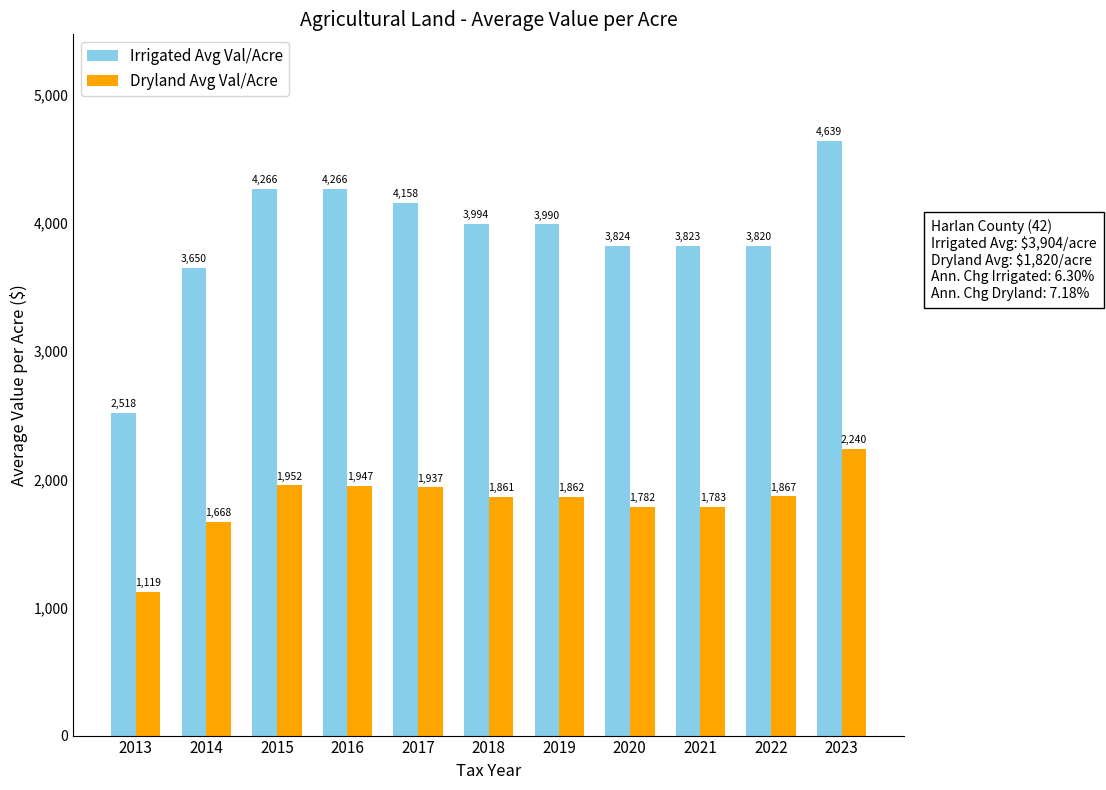

List the series in order of their peak value, highest first.

Irrigated Avg Val/Acre, Dryland Avg Val/Acre